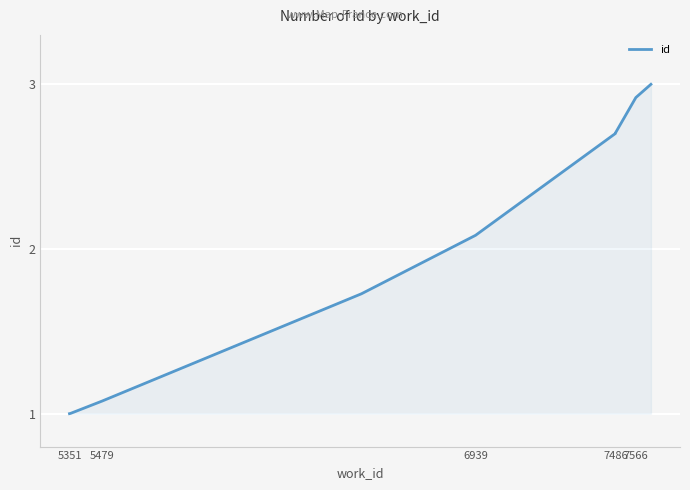

How many lines are shown in the chart?

1